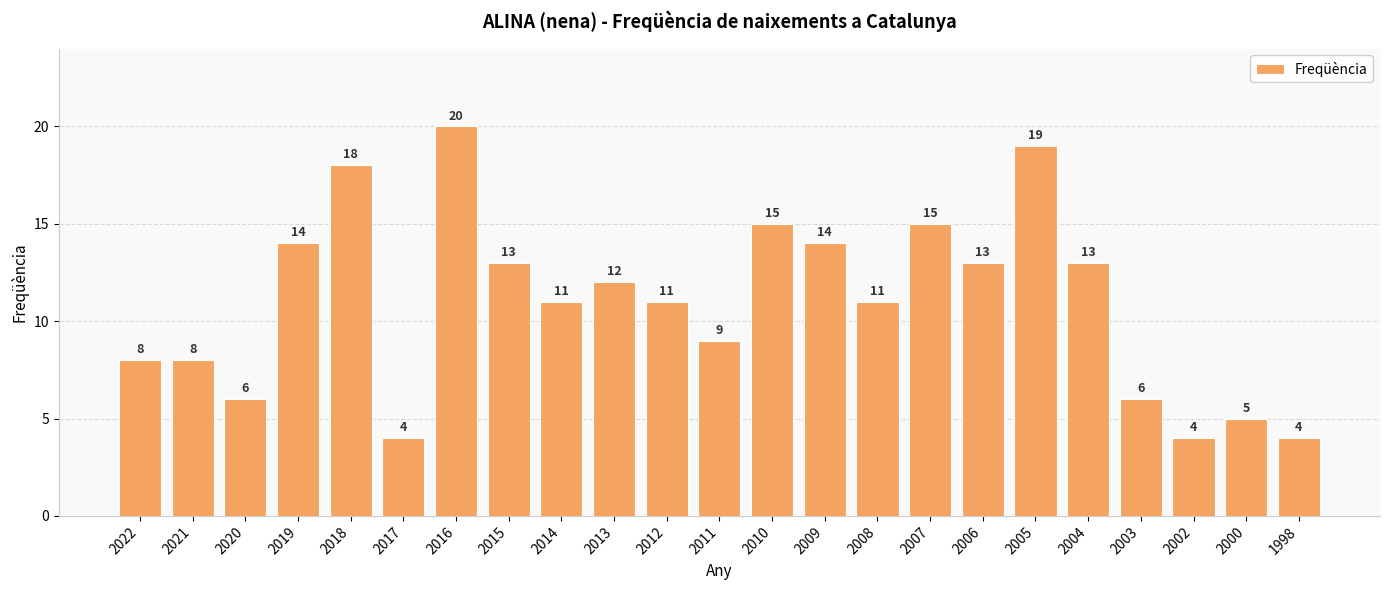

Is it true that the value at 2013 is 12?

True